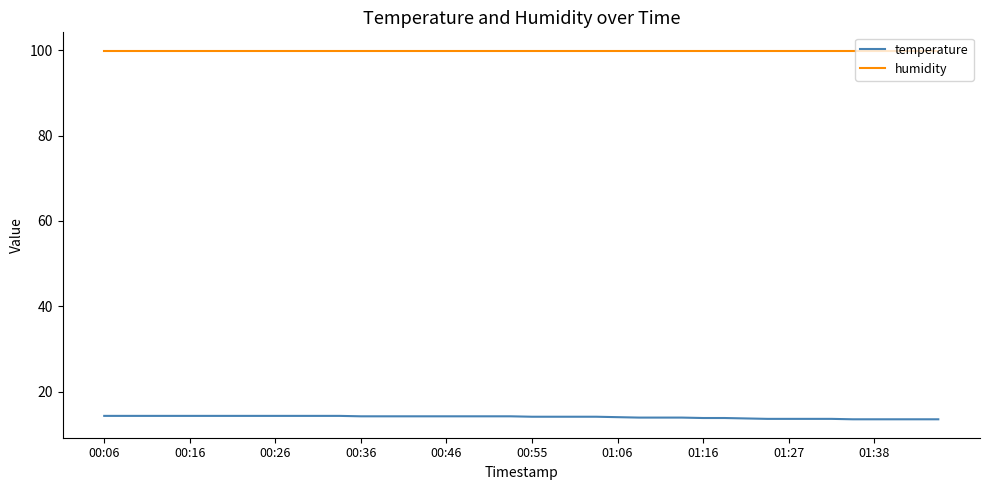

True or false: temperature and humidity intersect in this chart.

False